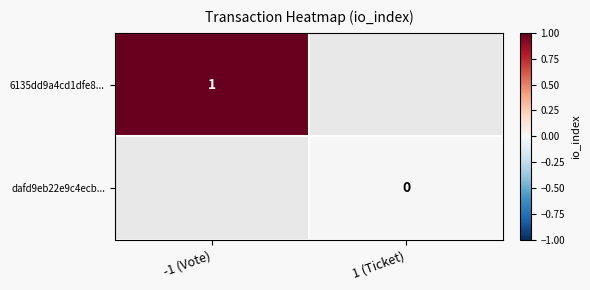

What is the maximum value shown in the chart?

1.0